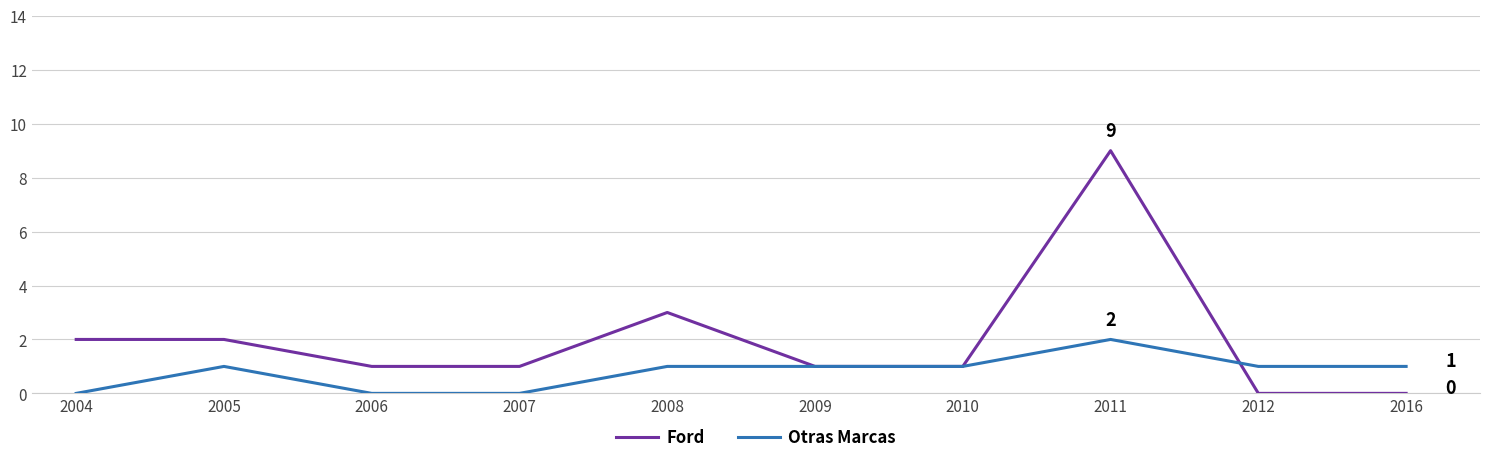

Which series has the widest spread of values?

Ford